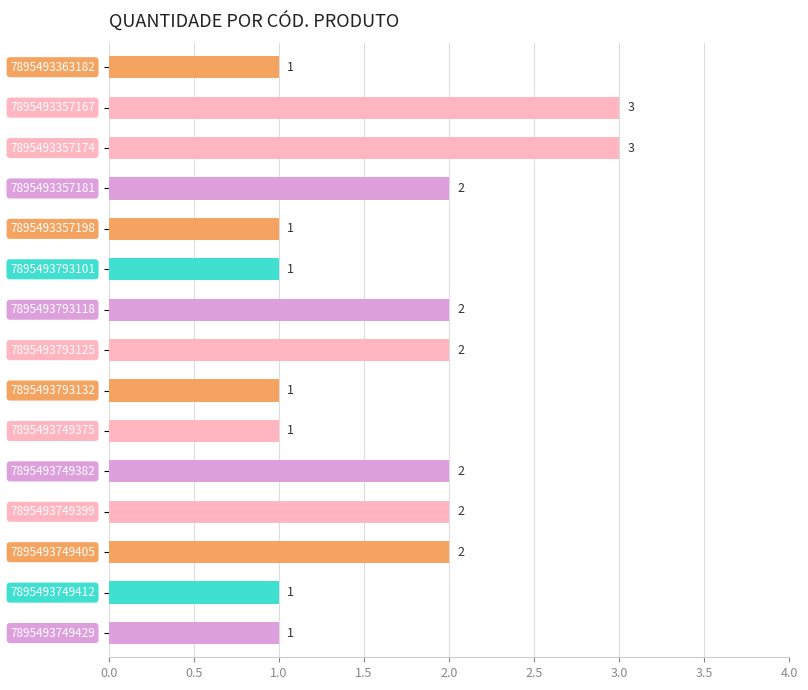

How many series are shown in this chart?

1